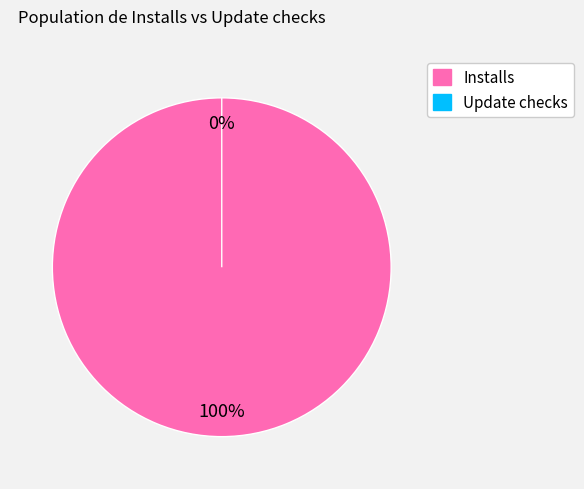

Does Update checks account for over 50% of the chart?

No